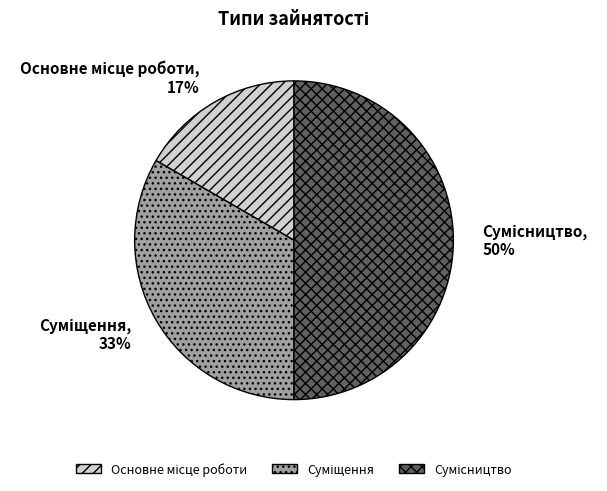

To the nearest percent, what is the average slice percentage?

33%